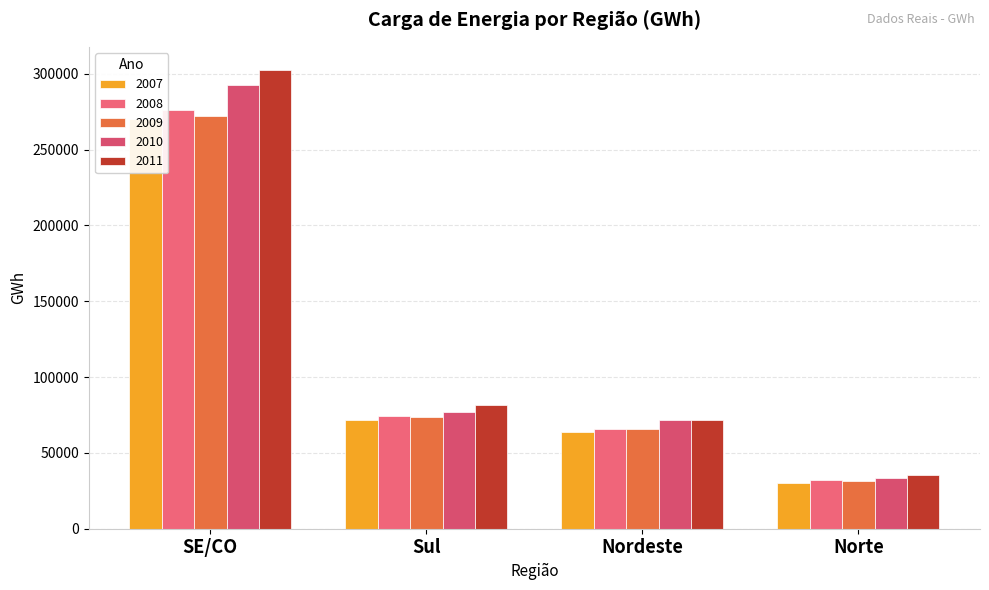

Is the value of 2011 at Sul greater than the value of 2009 at Norte?

Yes